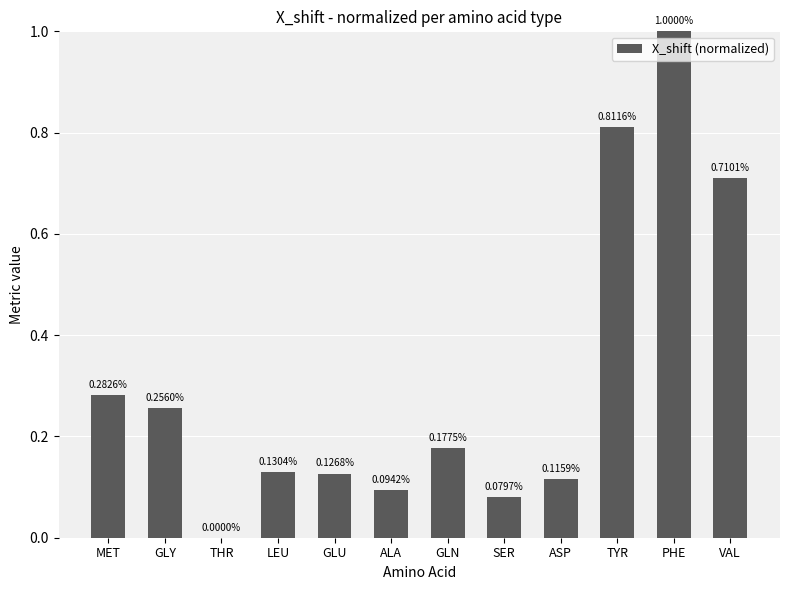

Where is the data nearest to the value 0?

THR